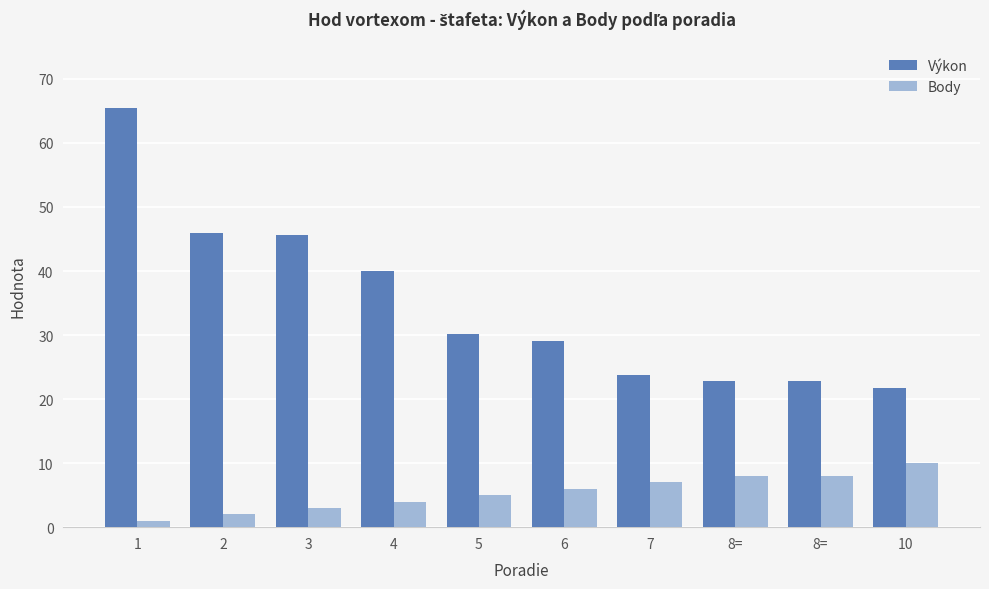

Is it true that Body equals 1.0 at 1?

True